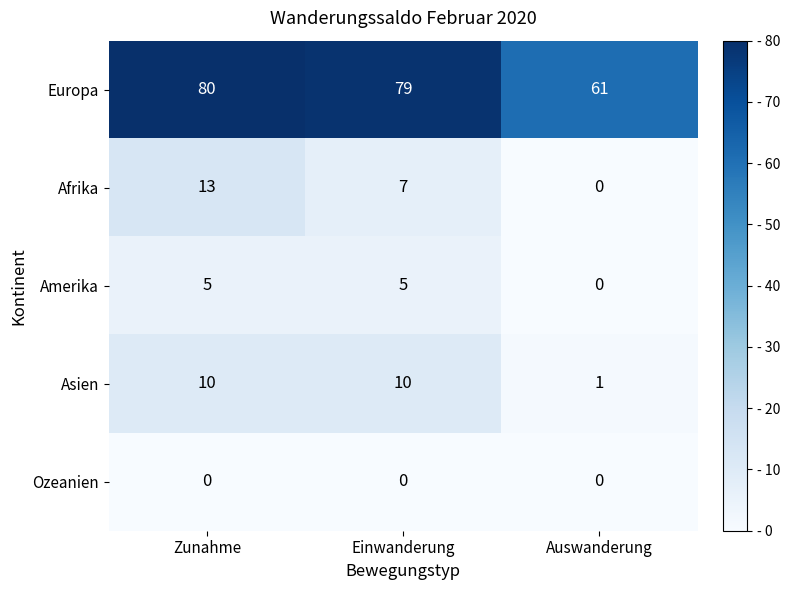

How many distinct data groups are displayed?

5